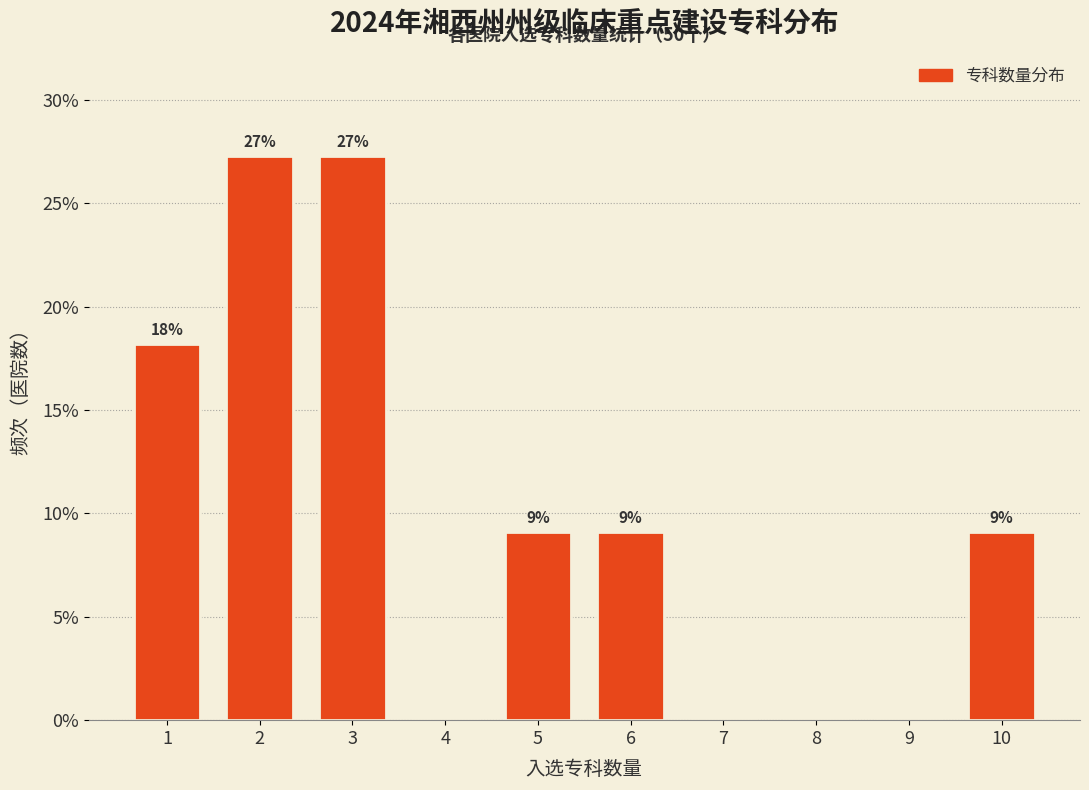

Are the bars horizontal?

No